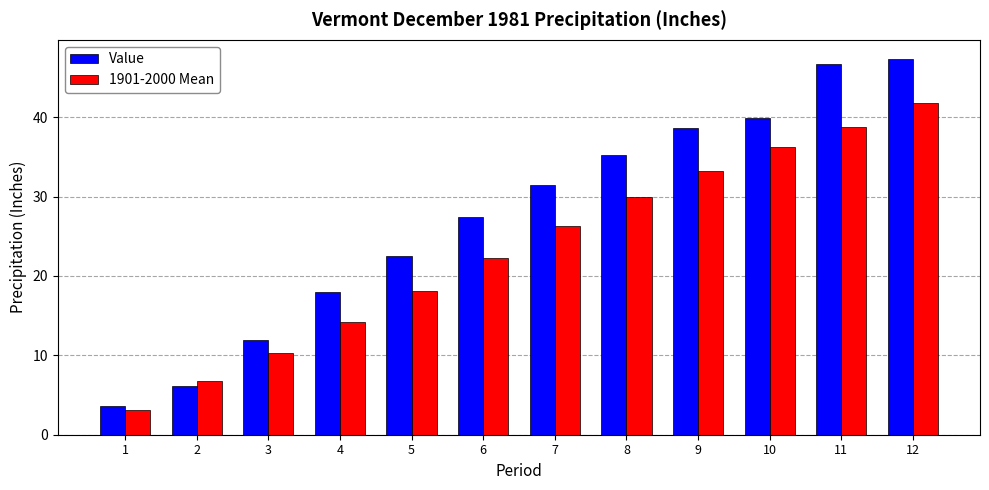

Where is 1901-2000 Mean nearest to the value 22?

6